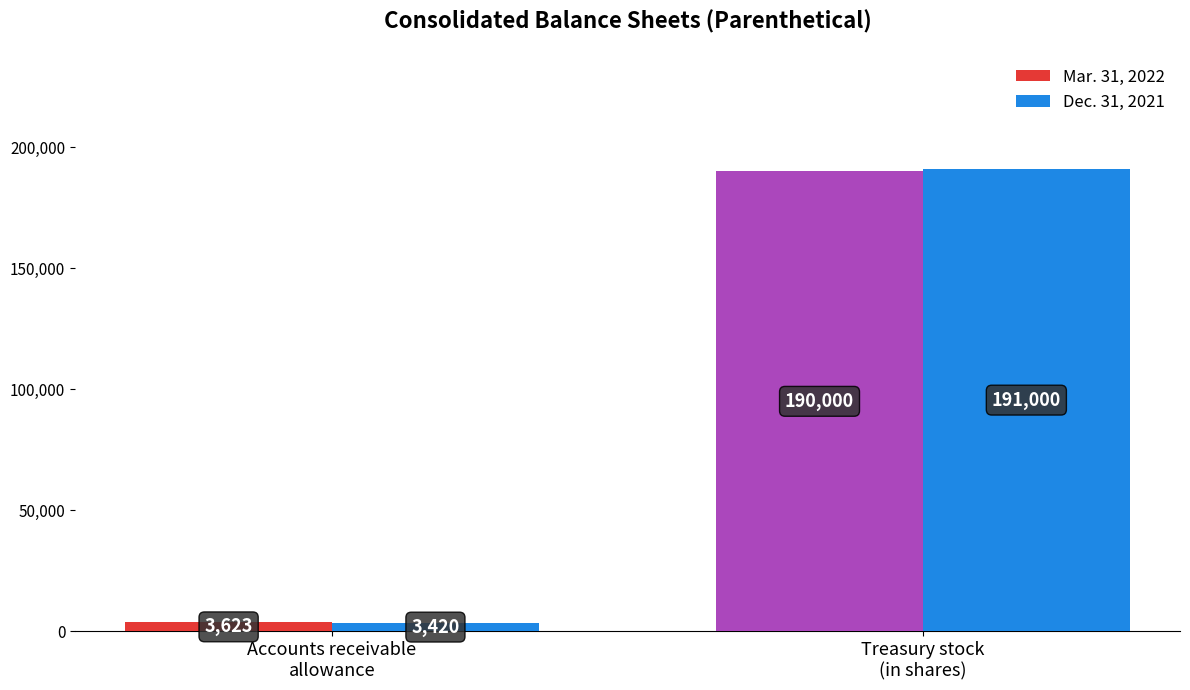

At how many categories does at least one series exceed 56453?

1